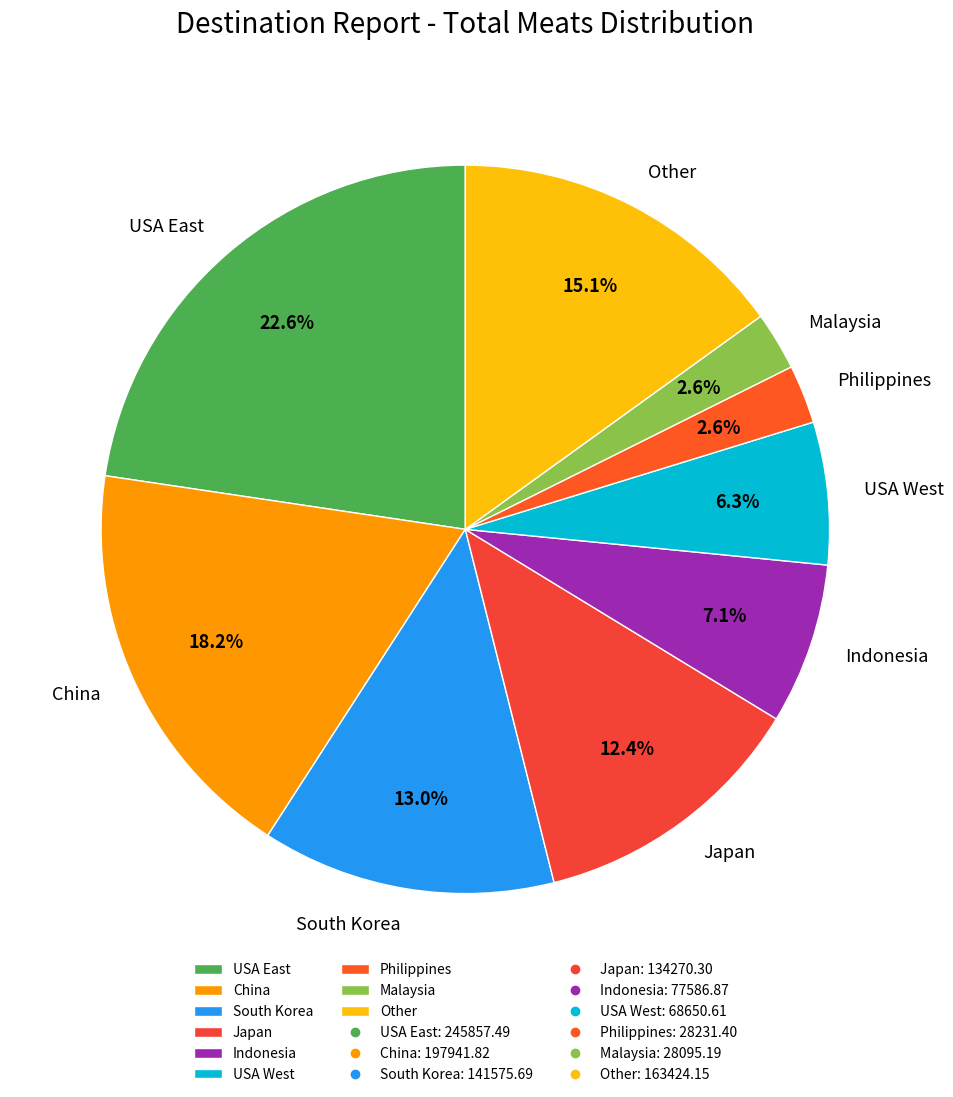

Do Japan and USA East together represent more than half of the pie?

No